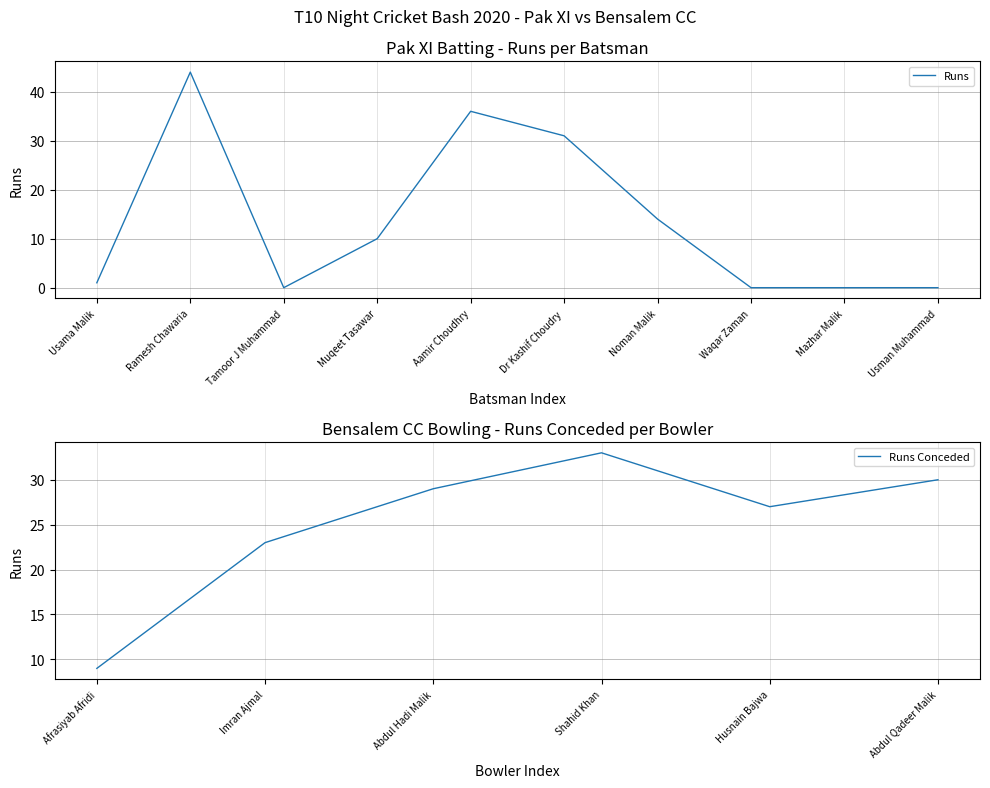

Where is the first local maximum?

Ramesh Chawaria